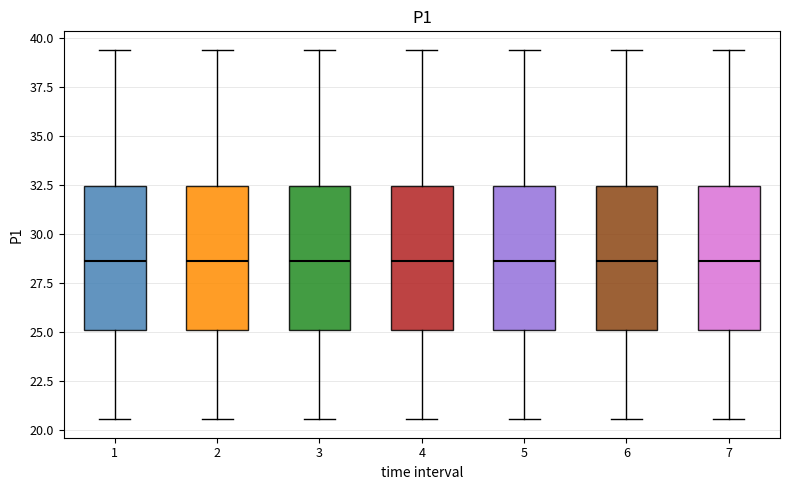

Reading left to right, read every box against the y-axis: the position of its median line, the range the box covers, and the ends of its whiskers. The values are not printed on the chart, so give them approximately, as read against the axis.

1: median 28.5, box 25.0 to 32.5, whiskers 20.5 to 39.5
2: median 28.5, box 25.0 to 32.5, whiskers 20.5 to 39.5
3: median 28.5, box 25.0 to 32.5, whiskers 20.5 to 39.5
4: median 28.5, box 25.0 to 32.5, whiskers 20.5 to 39.5
5: median 28.5, box 25.0 to 32.5, whiskers 20.5 to 39.5
6: median 28.5, box 25.0 to 32.5, whiskers 20.5 to 39.5
7: median 28.5, box 25.0 to 32.5, whiskers 20.5 to 39.5